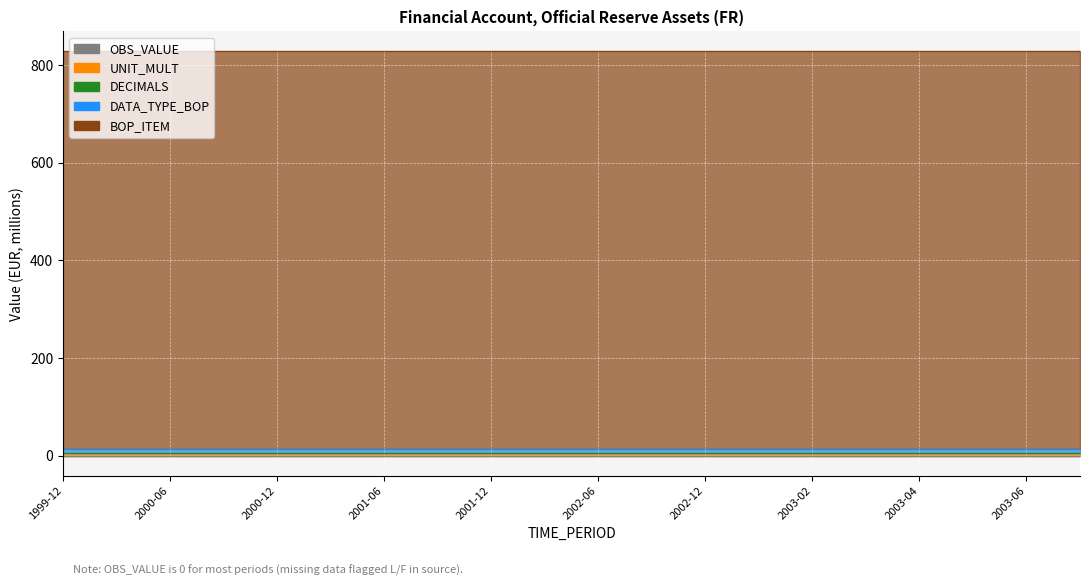

True or false: BOP_ITEM and DECIMALS cross at least once.

False